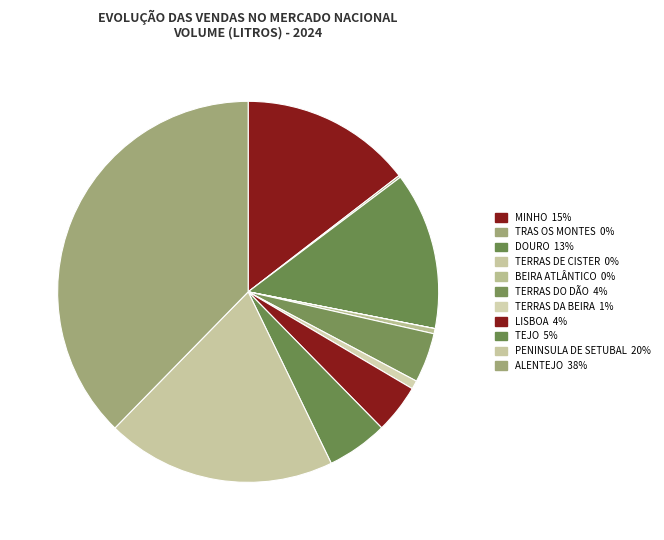

How many slices are in this pie chart?

11